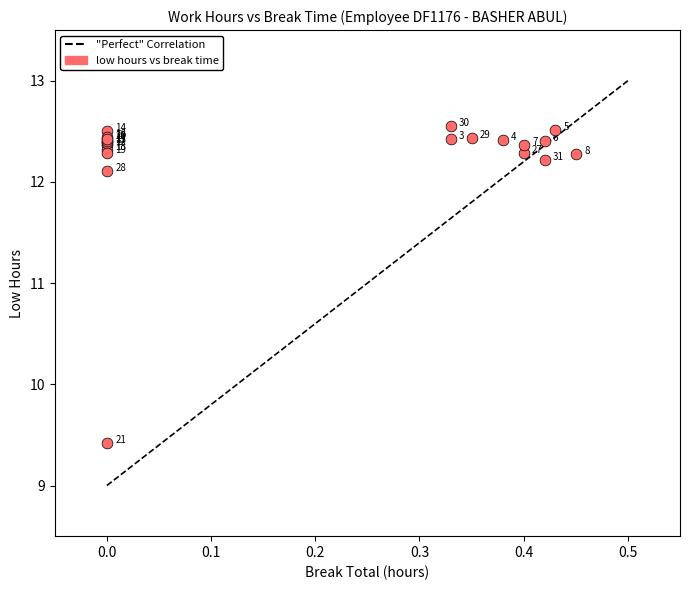

What Y value in the scatter plot is closest to 10?

9.4